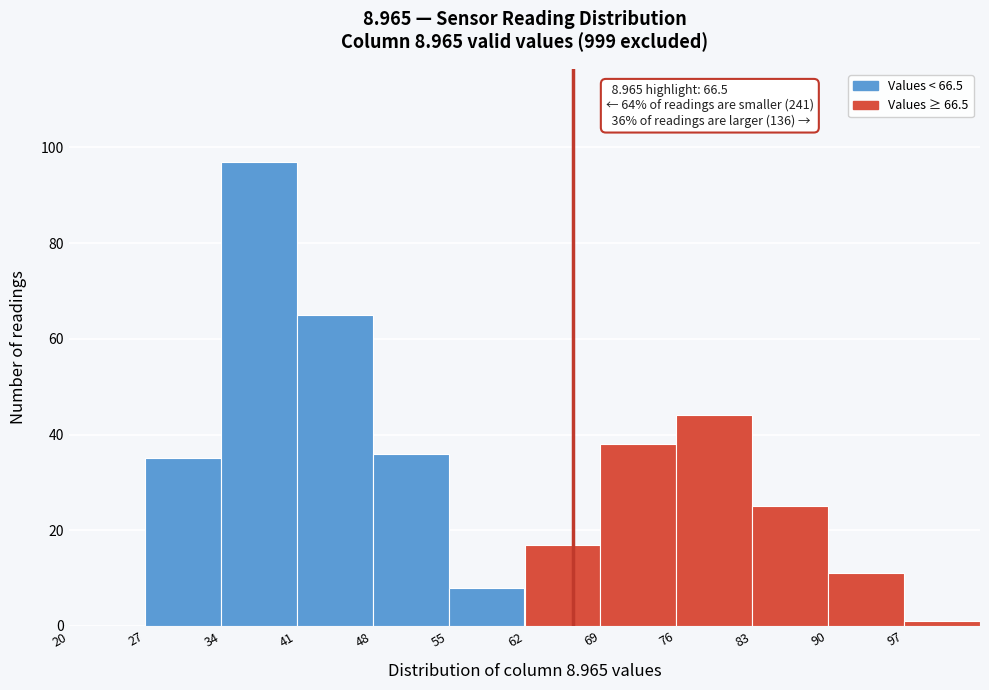

Over which range of the x-axis is the bar tallest?

34 to 41